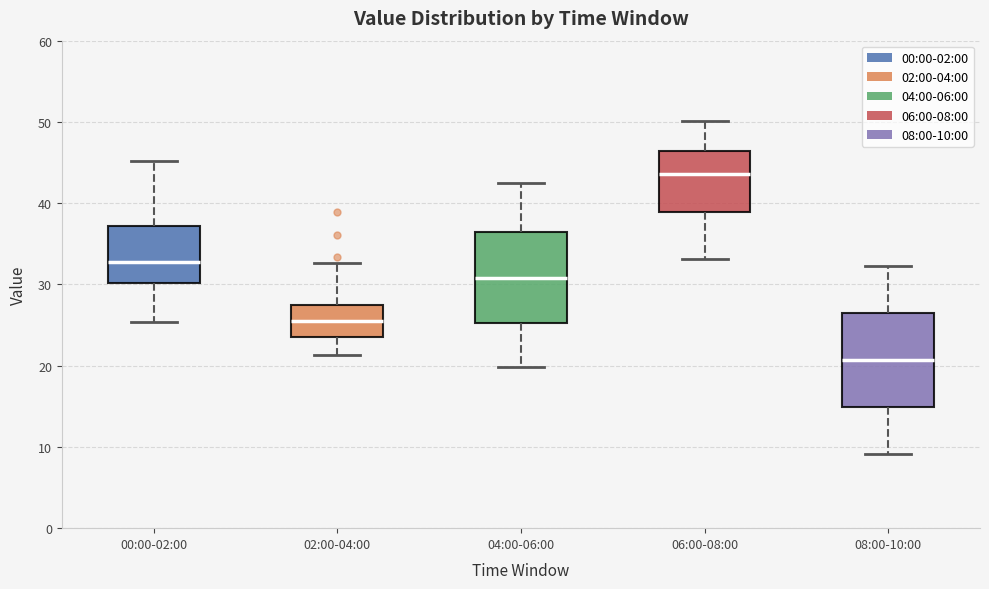

Which box has the highest median line?

06:00-08:00